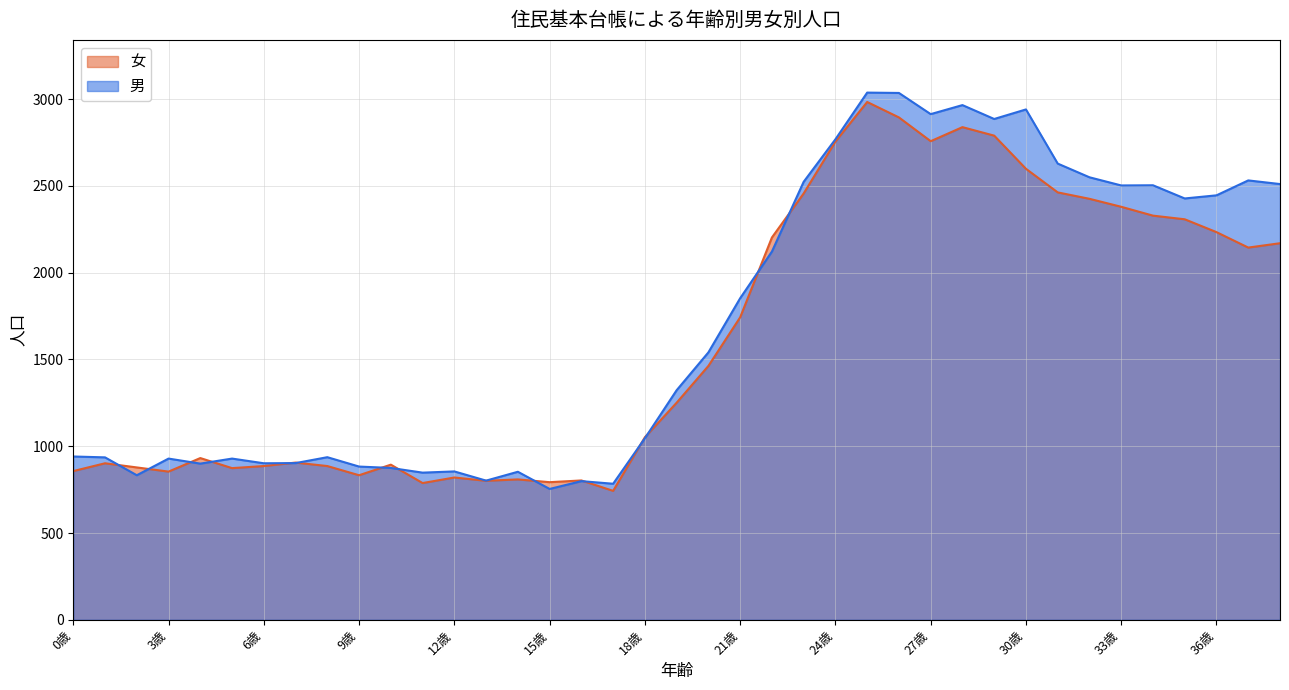

In 男, how many points are lower than both neighbors (excluding endpoints)?

11